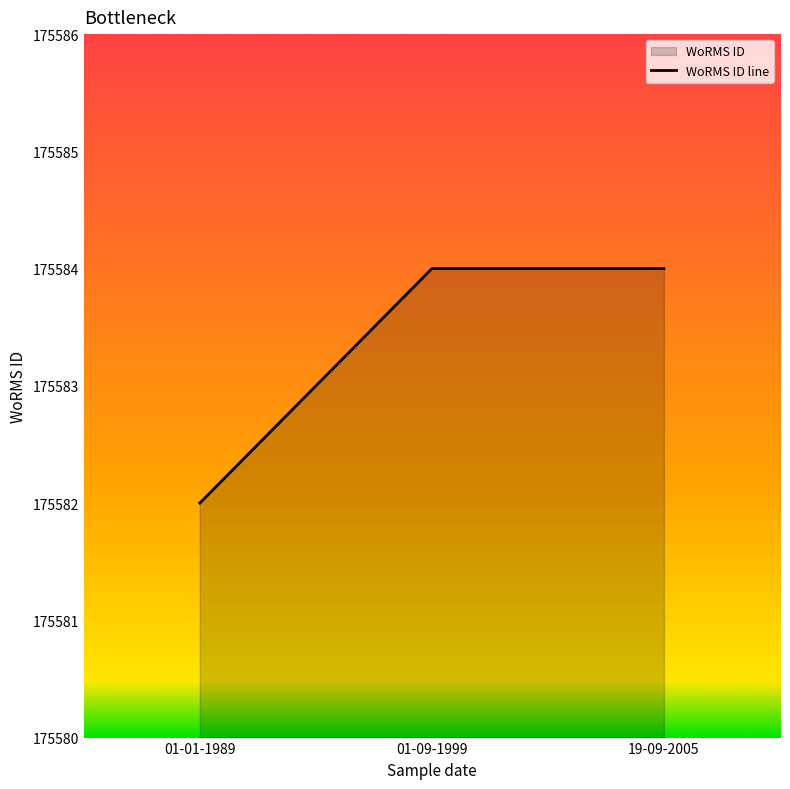

Between 01-01-1989 and 01-09-1999, which is larger?

01-09-1999